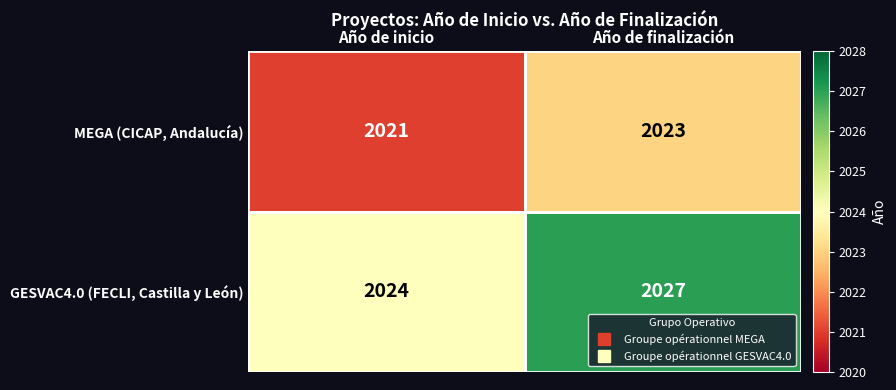

How many categories are shown in the chart?

2